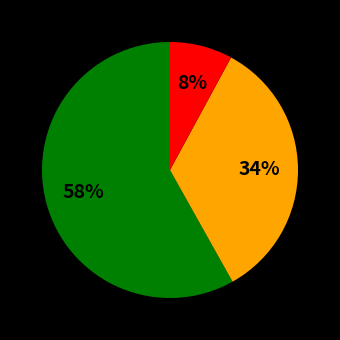

Does any single category account for the majority?

Yes